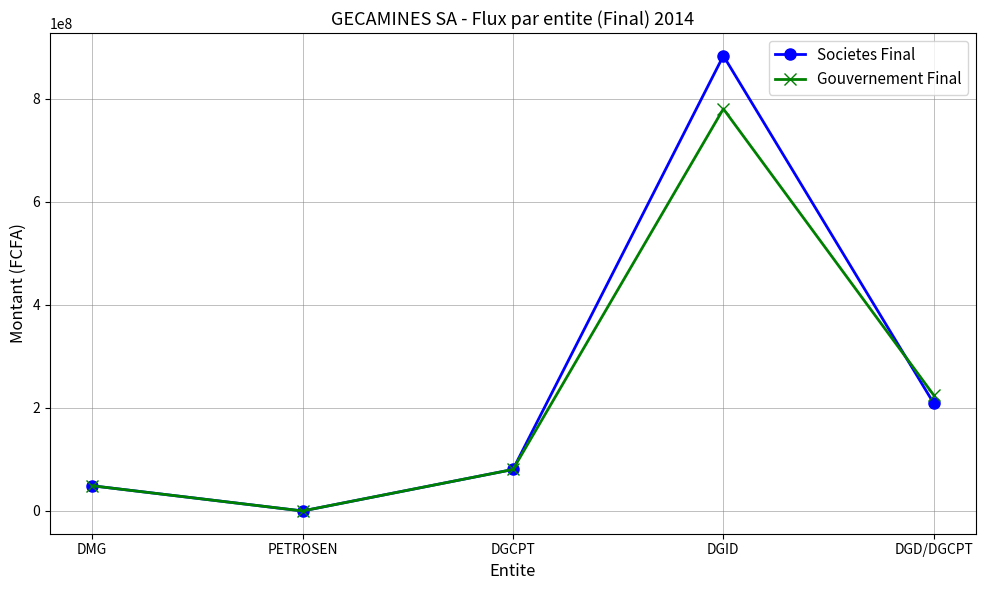

Which series has the widest spread of values?

Societes Final